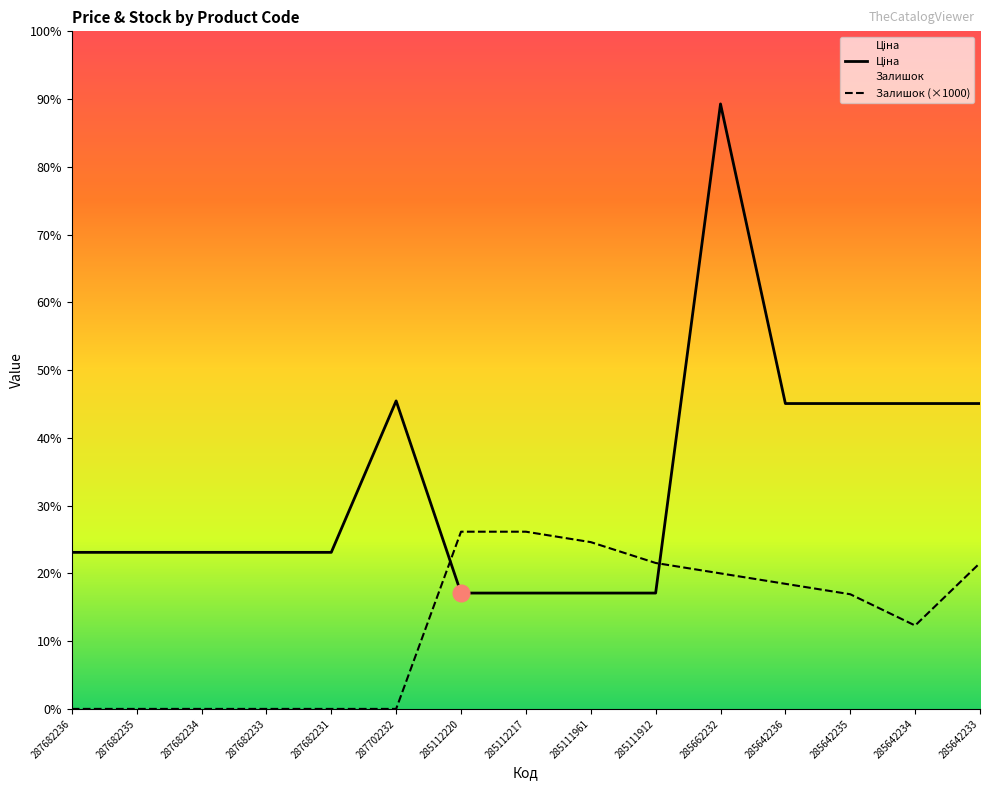

Which series changed the most between 287682234 and 285662232?

Ціна